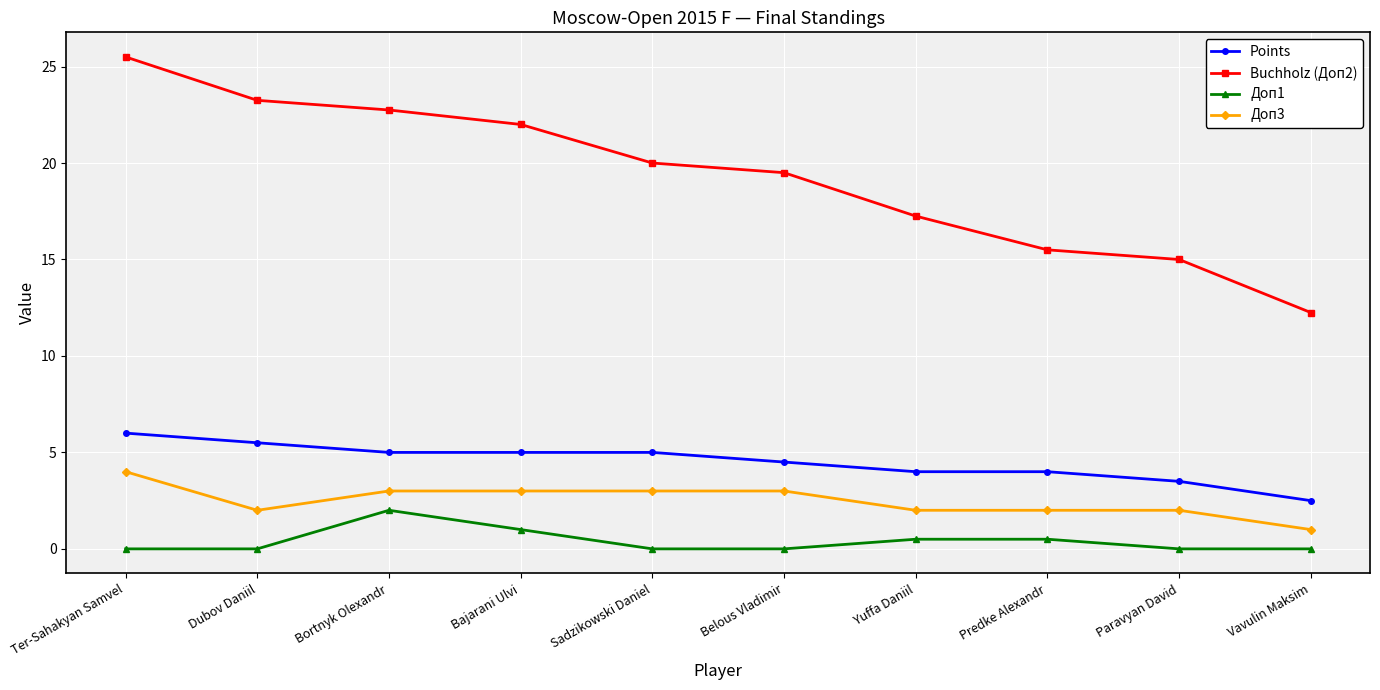

True or false: Buchholz (Доп2) and Доп3 intersect in this chart.

False